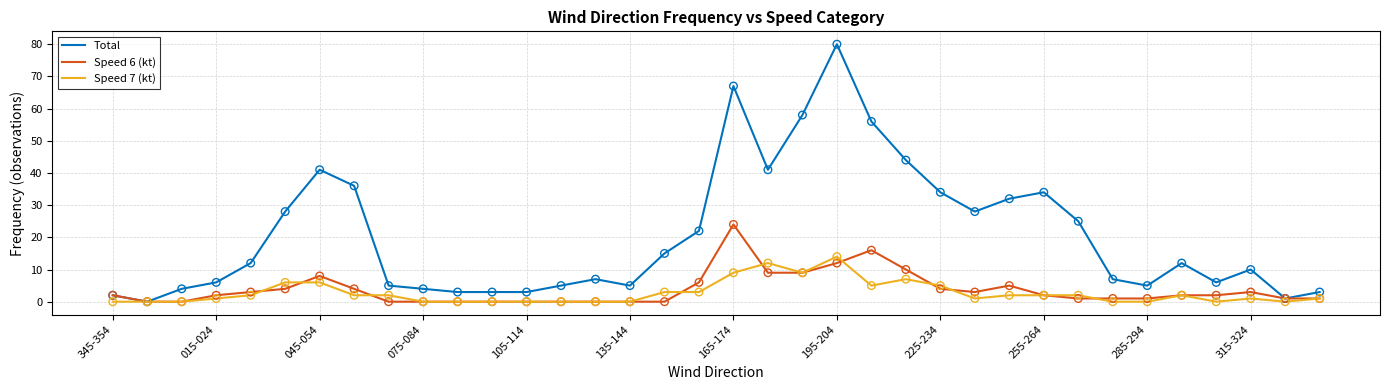

Which series has the largest total across all categories?

Total